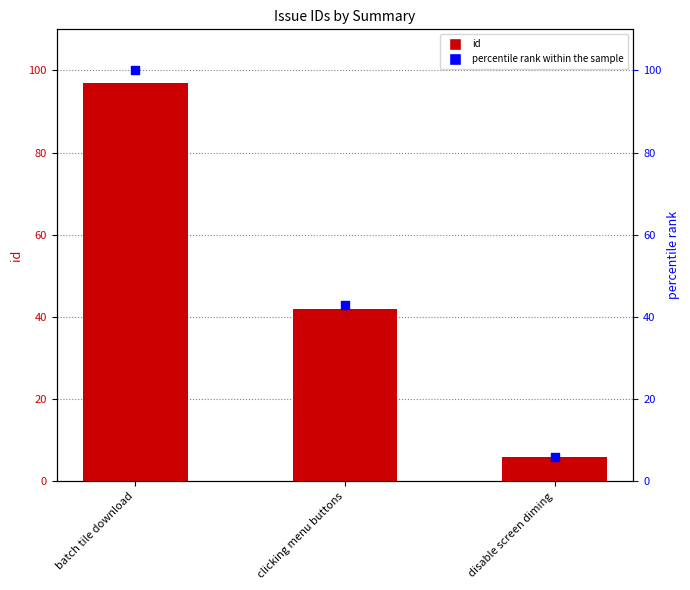

At how many categories does at least one series exceed 49?

1